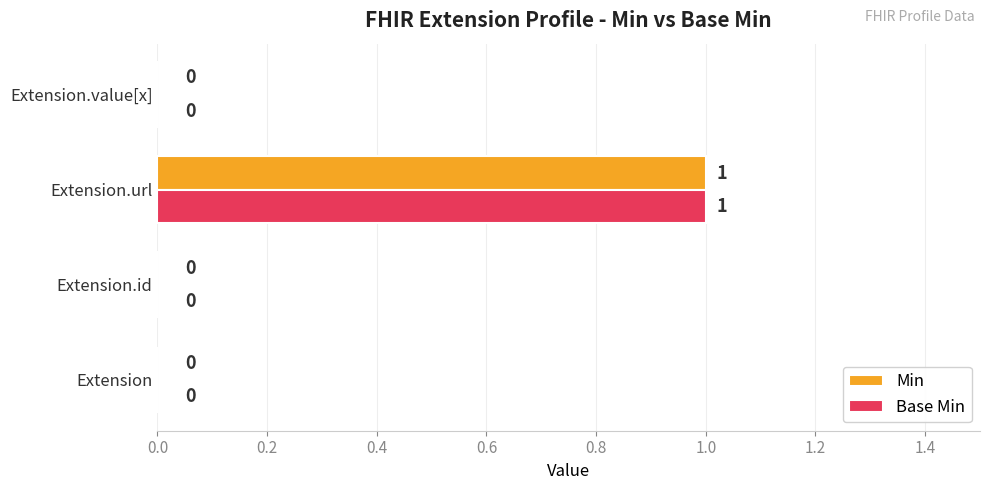

Is it true that Min equals 0 at Extension.value[x]?

True